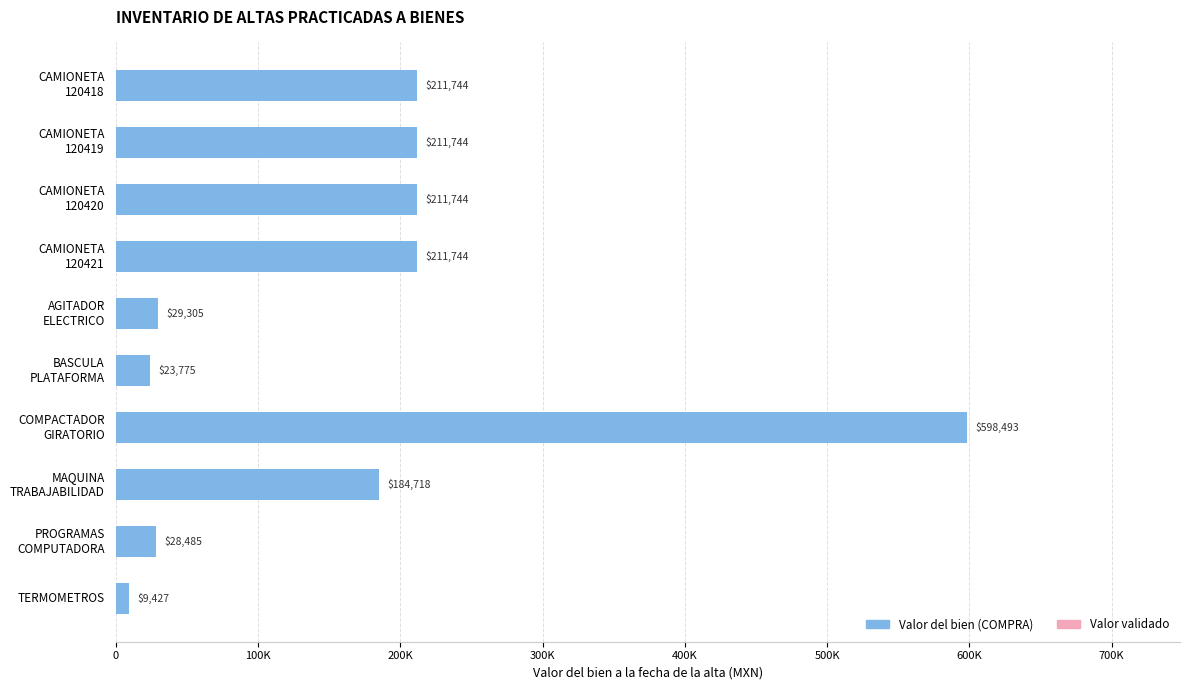

How many distinct data groups are displayed?

2